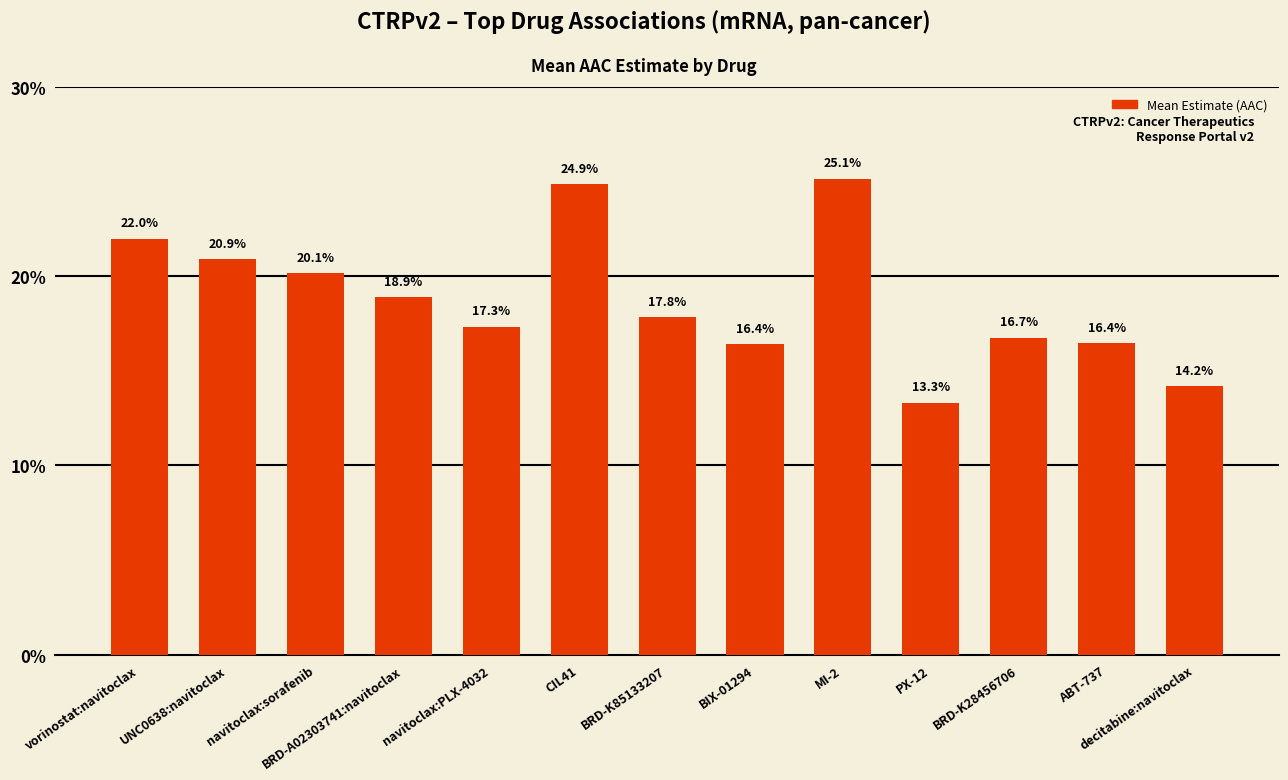

Are the bars horizontal?

No